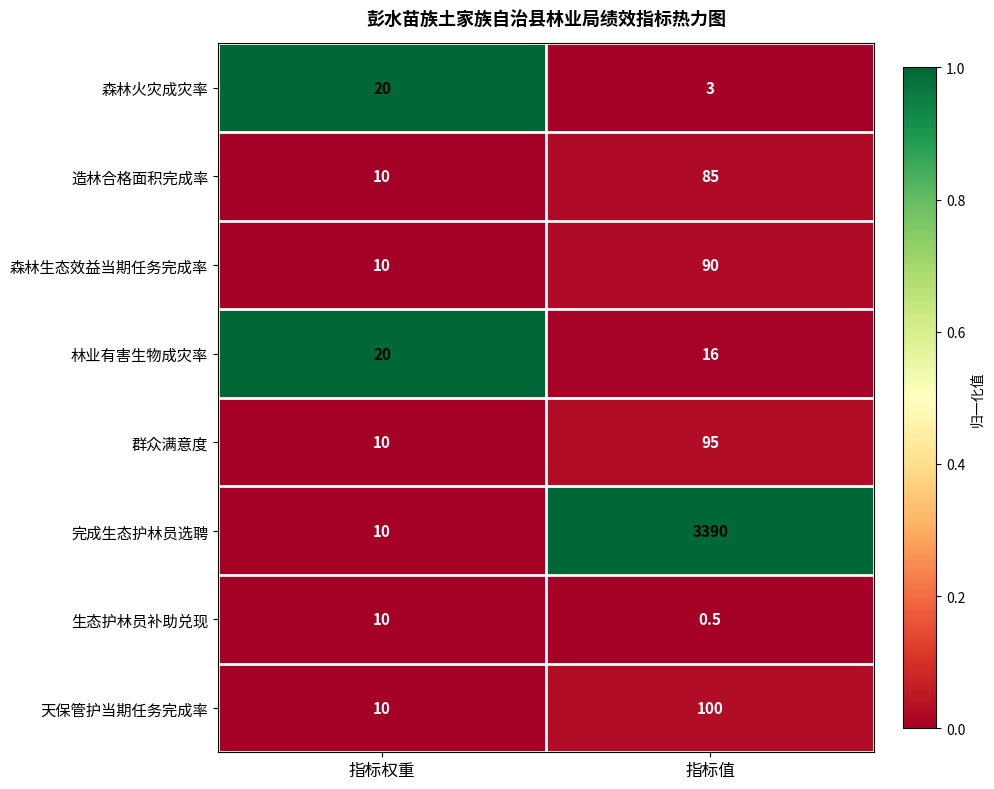

What is the spread (max minus min) of values at 指标权重?

10.0